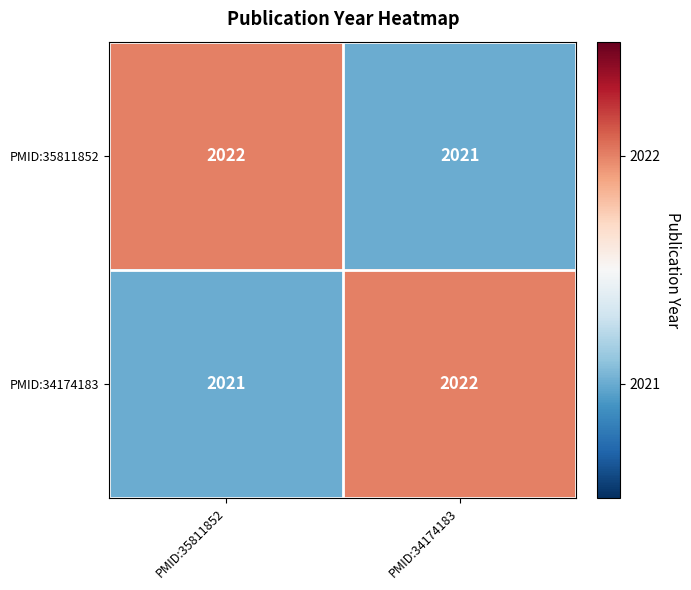

Which category has the highest value in the PMID:34174183 series?

PMID:34174183